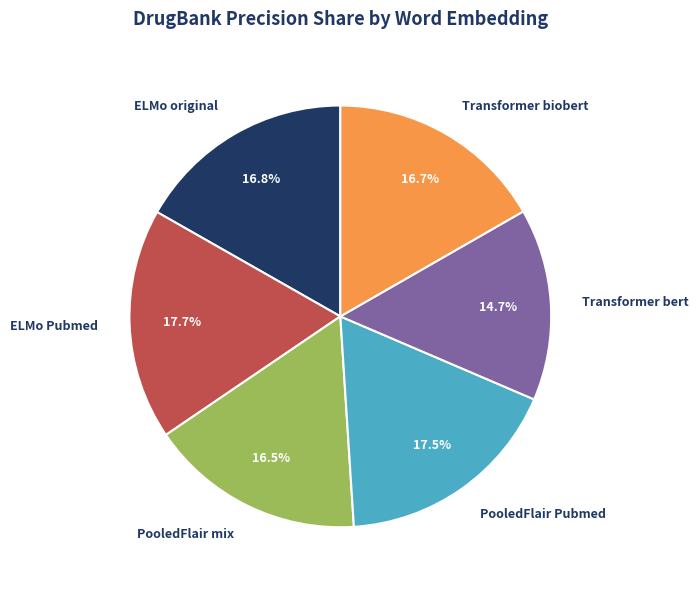

Count the number of slices in the pie.

6